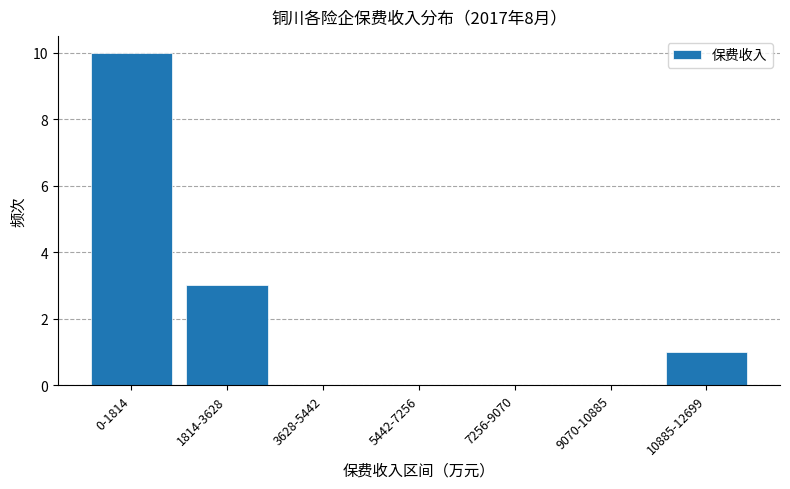

Reading left to right, extract all data points from this chart.

0-1814=10	1814-3628=3	3628-5442=0	5442-7256=0	7256-9070=0	9070-10885=0	10885-12699=1